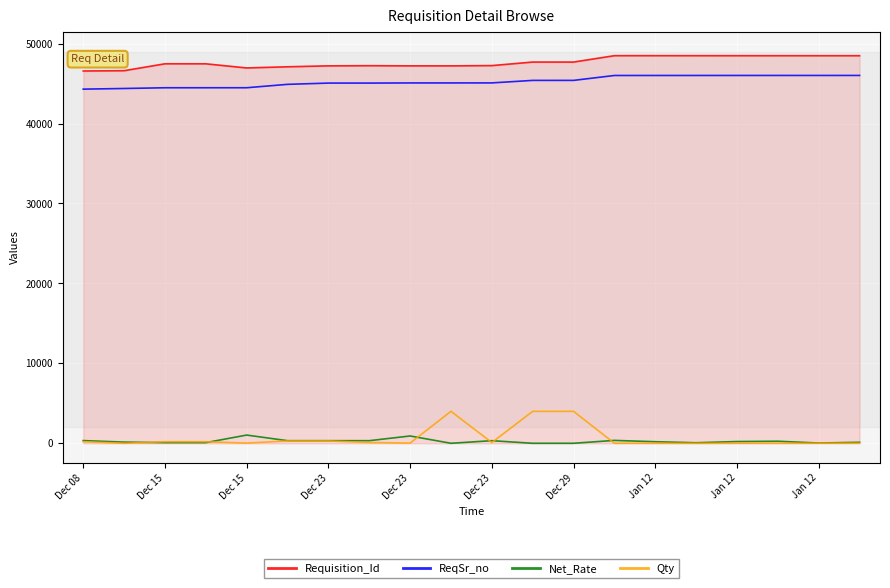

True or false: Requisition_Id and Qty cross at least once.

False